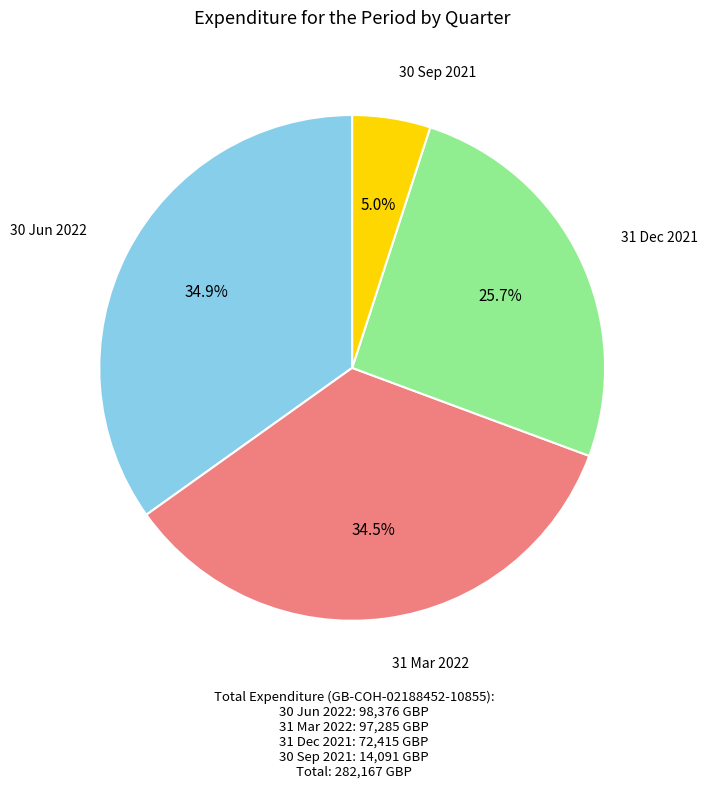

How many segments does this pie chart have?

4